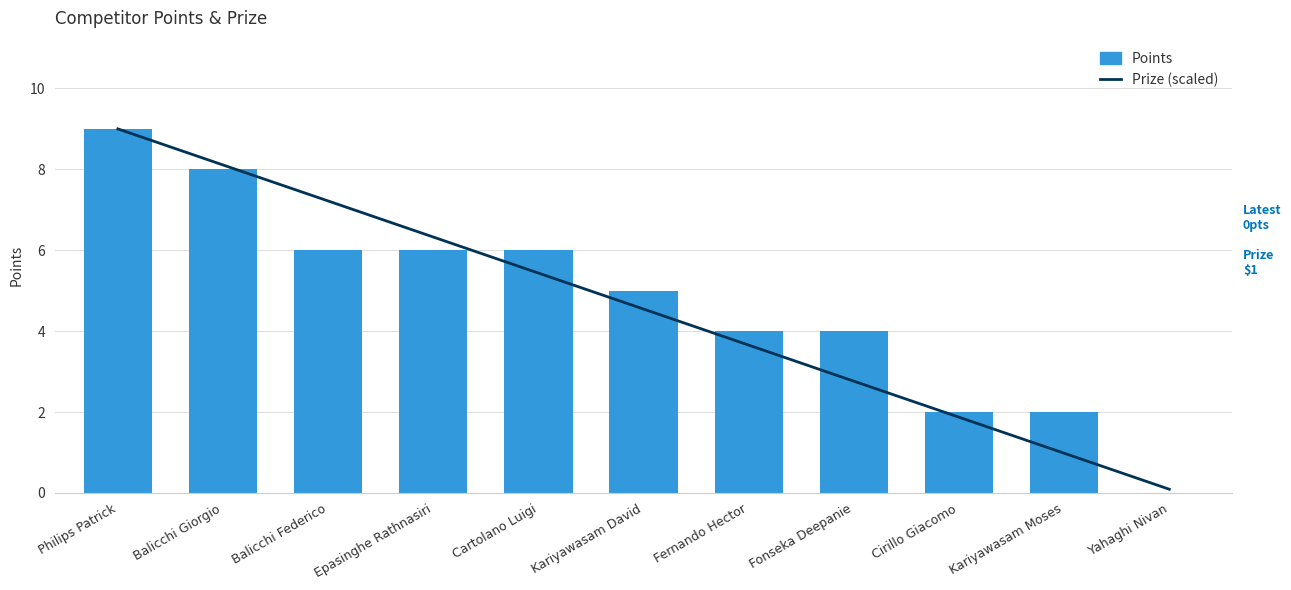

Count the number of categories in the chart.

11